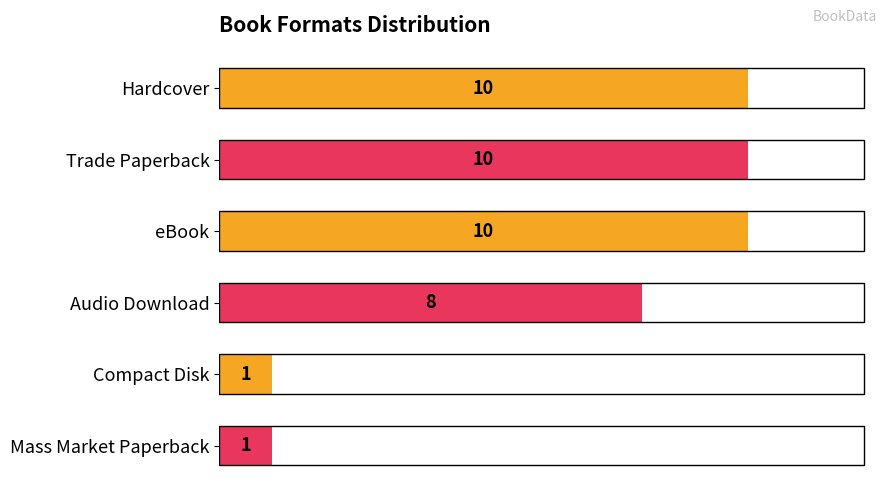

What is the ratio of the value at Mass Market Paperback to the value at Compact Disk?

1.0